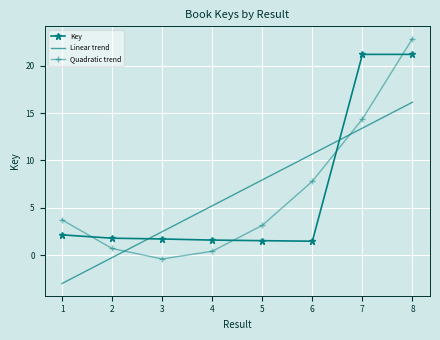

What is the sum of the Key values at 7 and 2?

23.0